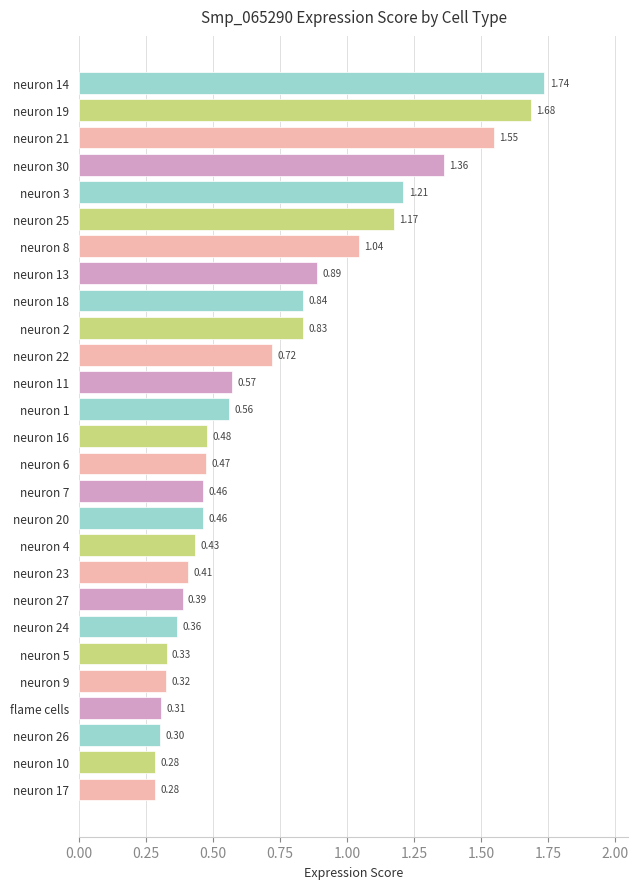

Which has a higher value, neuron 16 or neuron 20?

neuron 16